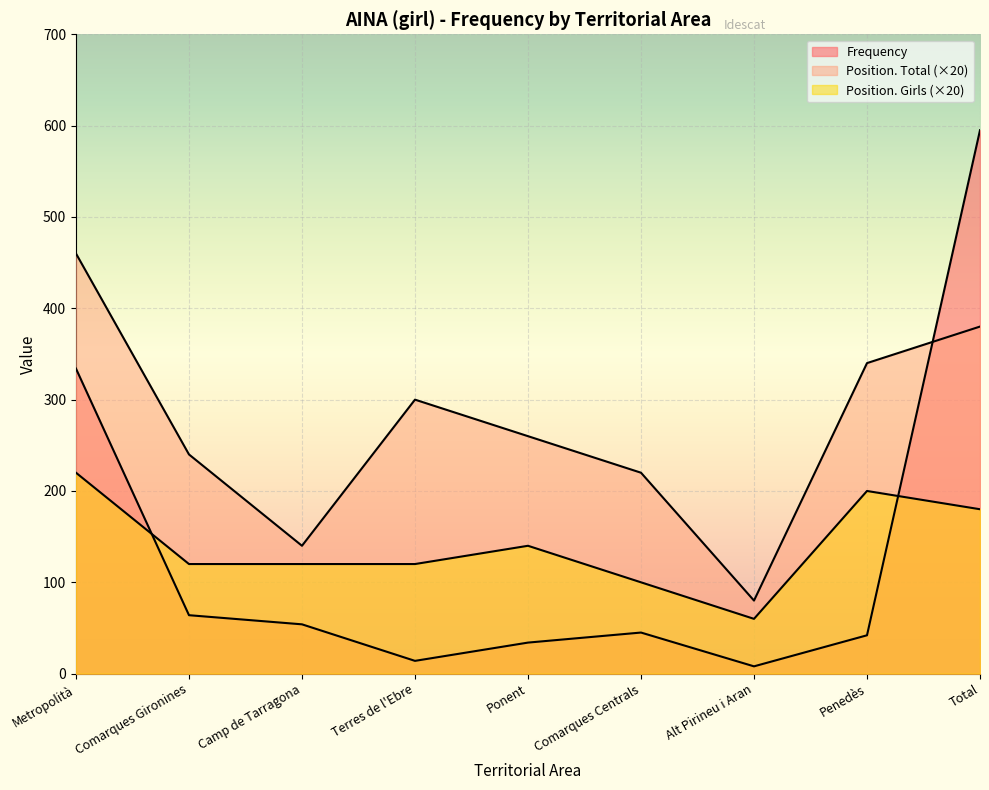

Which series has the largest range (max minus min)?

Frequency